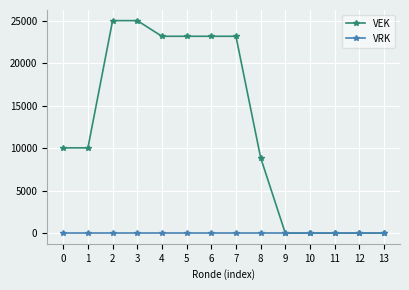

Is this an area chart (filled region under the line)?

No